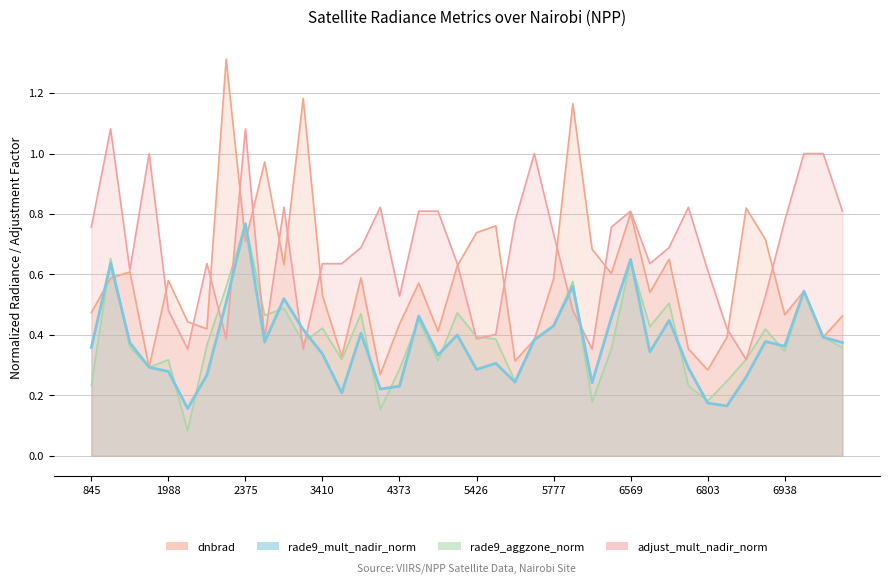

Reading left to right, what are all the values shown in this chart?

dnbrad: 0.5	0.6	0.6	0.3	0.6	0.4	0.4	1.3	0.7	1.0	0.6	1.2	0.5	0.3	0.6	0.3	0.4	0.6	0.4	0.6	0.7	0.8	0.3	0.4	0.6	1.2	0.7	0.6	0.8	0.5	0.7	0.4	0.3	0.4	0.8	0.7	0.5	0.5	0.4	0.5
rade9_mult_nadir_norm: 0.4	0.6	0.4	0.3	0.3	0.2	0.3	0.5	0.8	0.4	0.5	0.4	0.3	0.2	0.4	0.2	0.2	0.5	0.3	0.4	0.3	0.3	0.2	0.4	0.4	0.6	0.2	0.5	0.6	0.3	0.4	0.3	0.2	0.2	0.3	0.4	0.4	0.5	0.4	0.4
rade9_aggzone_norm: 0.2	0.7	0.4	0.3	0.3	0.1	0.4	0.6	0.8	0.5	0.5	0.4	0.4	0.3	0.5	0.2	0.3	0.4	0.3	0.5	0.4	0.4	0.2	0.4	0.4	0.6	0.2	0.4	0.6	0.4	0.5	0.2	0.2	0.2	0.3	0.4	0.3	0.5	0.4	0.4
adjust_mult_nadir_norm: 0.8	1.1	0.6	1.0	0.5	0.4	0.6	0.4	1.1	0.4	0.8	0.4	0.6	0.6	0.7	0.8	0.5	0.8	0.8	0.6	0.4	0.4	0.8	1.0	0.7	0.5	0.4	0.8	0.8	0.6	0.7	0.8	0.6	0.4	0.3	0.5	0.8	1.0	1.0	0.8